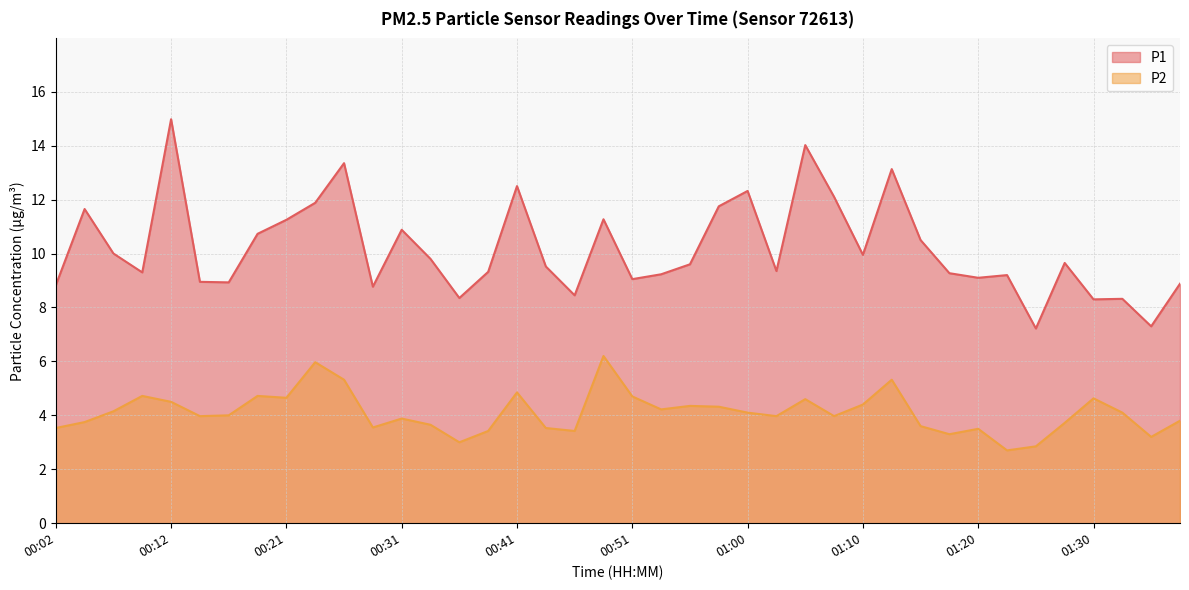

List the labels in order of P2 value, smallest first.

01:23, 01:25, 00:36, 01:35, 01:18, 00:38, 00:46, 01:20, 00:02, 00:43, 00:29, 01:15, 00:34, 01:27, 00:04, 01:37, 00:31, 00:14, 01:03, 01:08, 00:16, 01:00, 01:32, 00:07, 00:53, 00:58, 00:56, 01:10, 00:12, 01:05, 01:30, 00:21, 00:51, 00:09, 00:19, 00:41, 00:26, 01:13, 00:24, 00:48